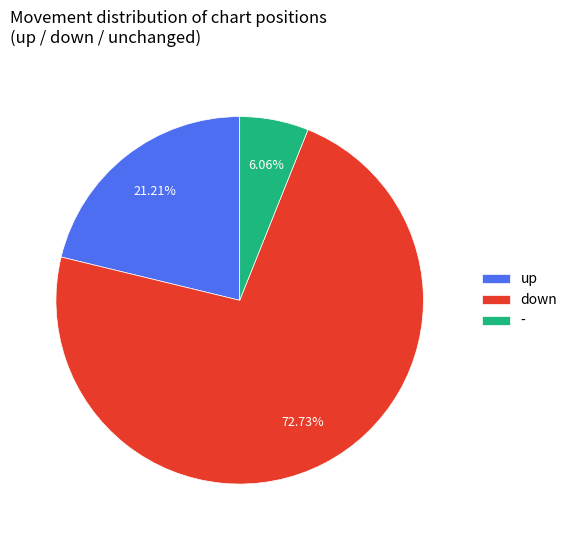

Combined, do - and up account for over 50%?

No